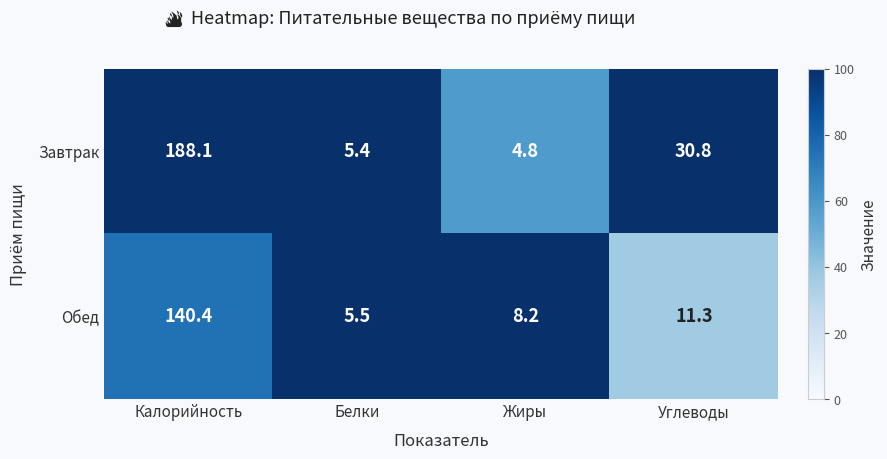

At which category is the sum across all series the highest?

Калорийность